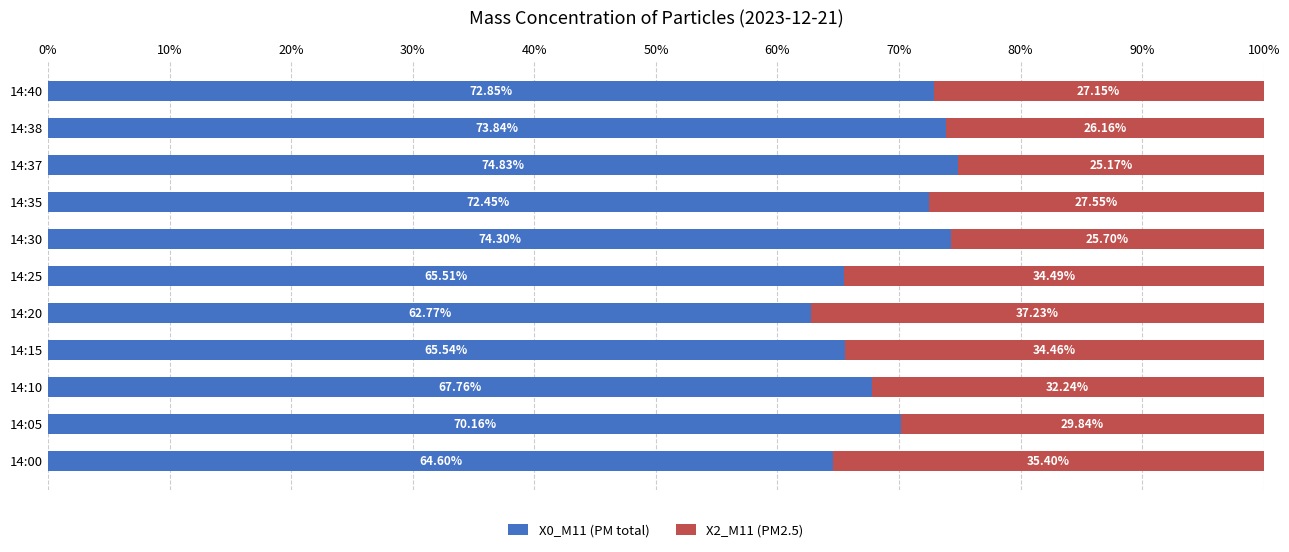

Rank the categories by X0_M11 (PM total) value from lowest to highest.

14:20, 14:00, 14:25, 14:15, 14:10, 14:05, 14:35, 14:40, 14:38, 14:30, 14:37